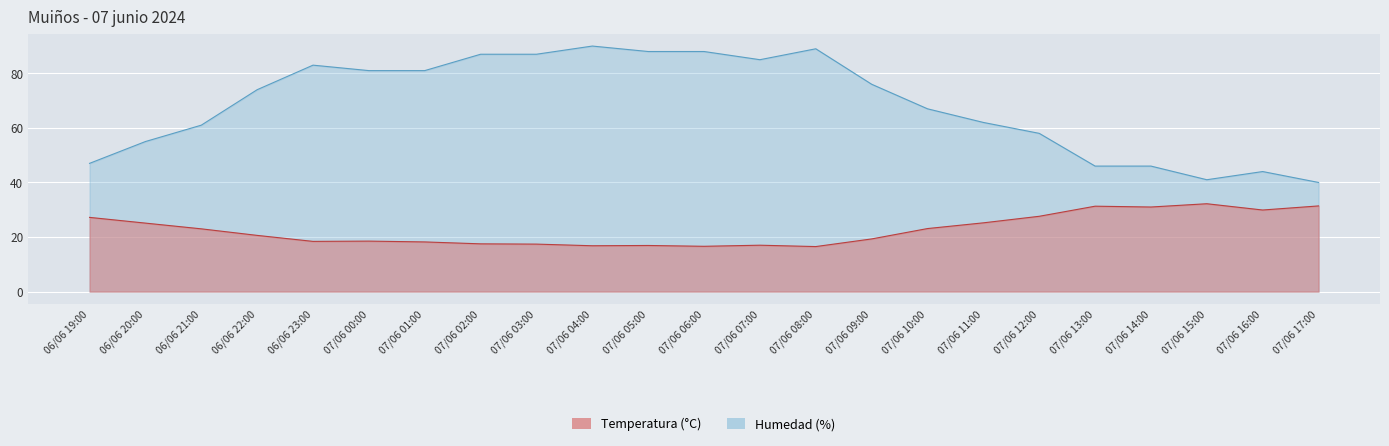

What is the difference between the second highest and second lowest values in the Temperatura (°C) series?

14.8